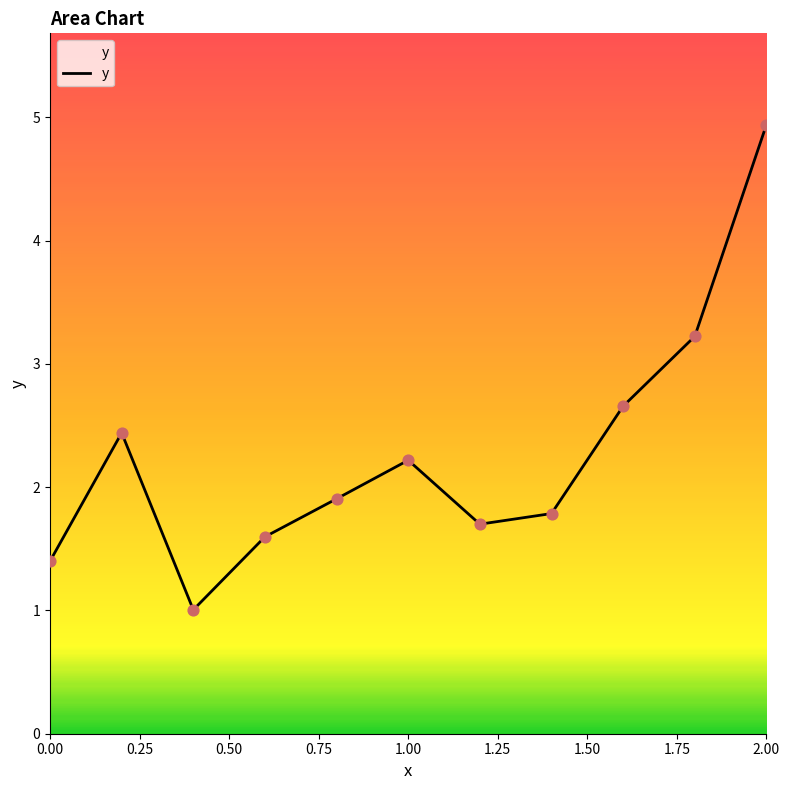

What is the greatest value displayed?

4.9